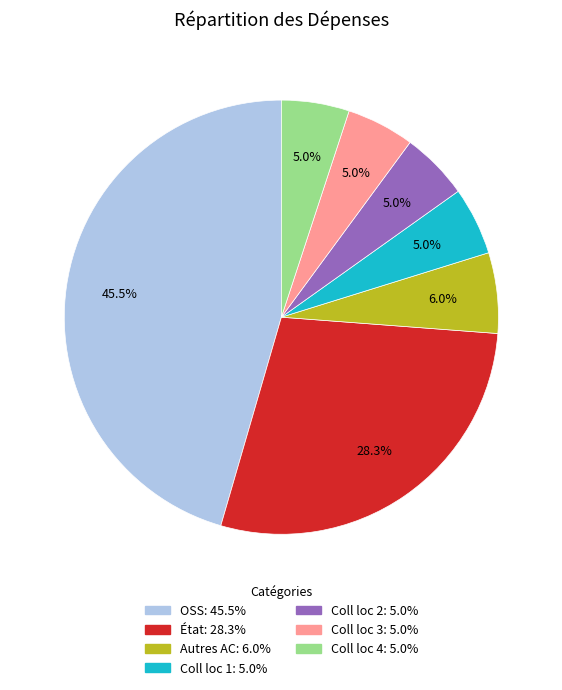

Which category has the biggest portion of the pie?

OSS